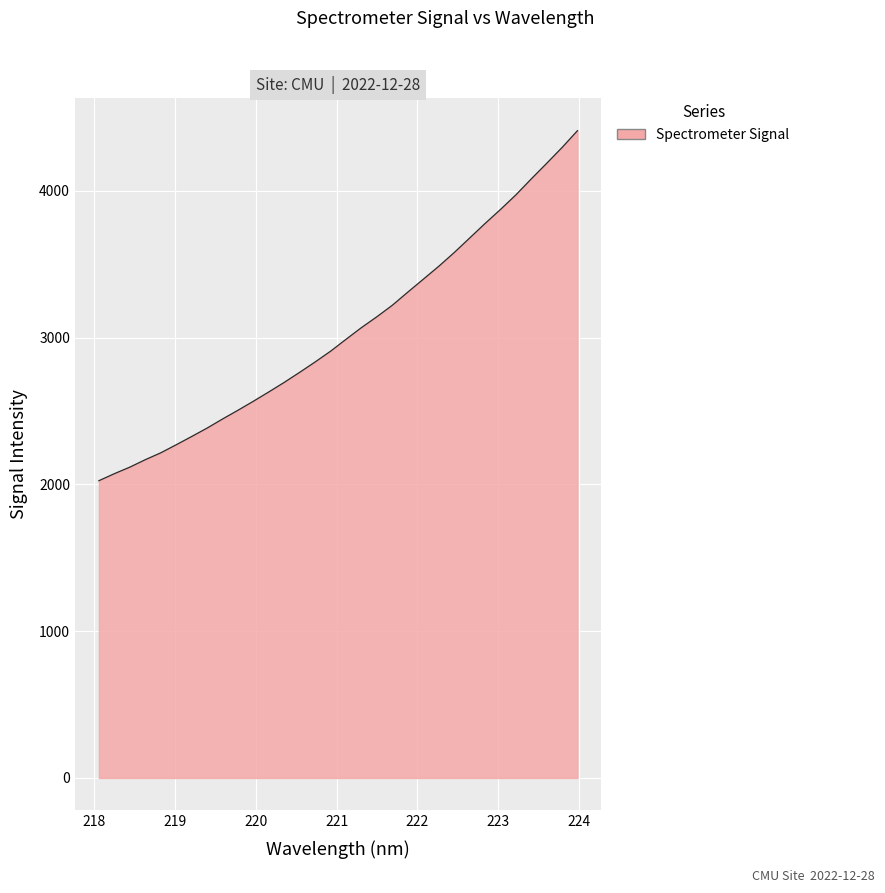

What is the maximum value shown in the chart?

4408.7